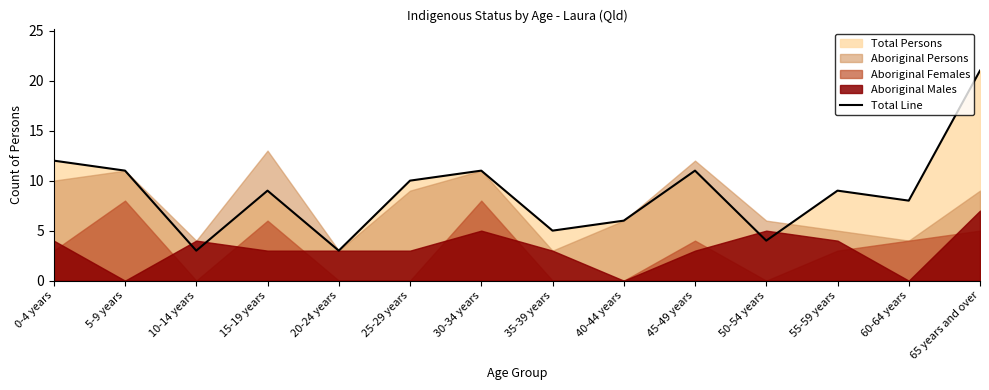

Which label corresponds to the smallest value in the chart?

10-14 years